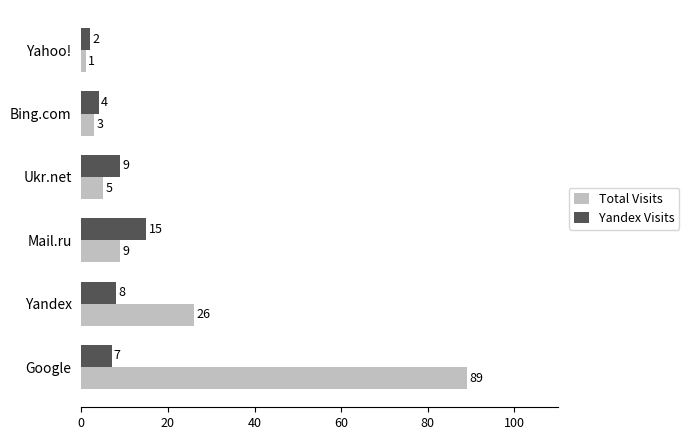

How many series are shown in this chart?

2